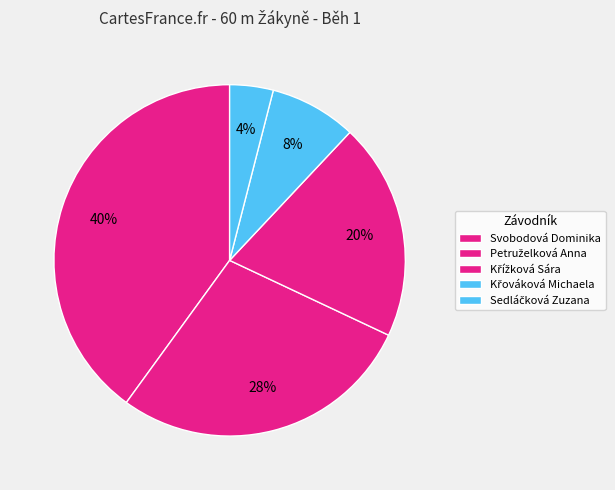

How many segments does this pie chart have?

5